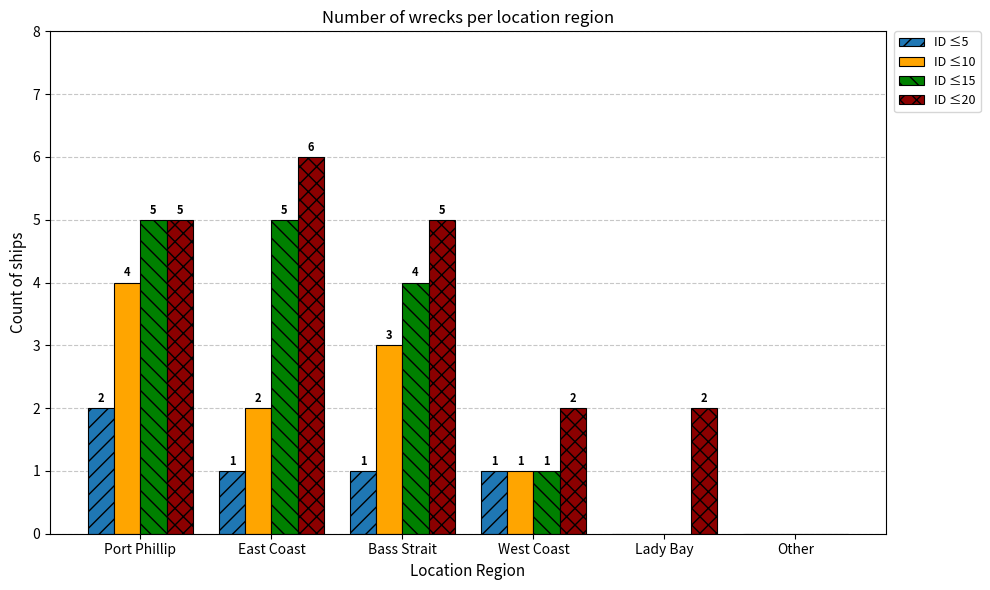

What is the highest value of the ID ≤15 series?

5